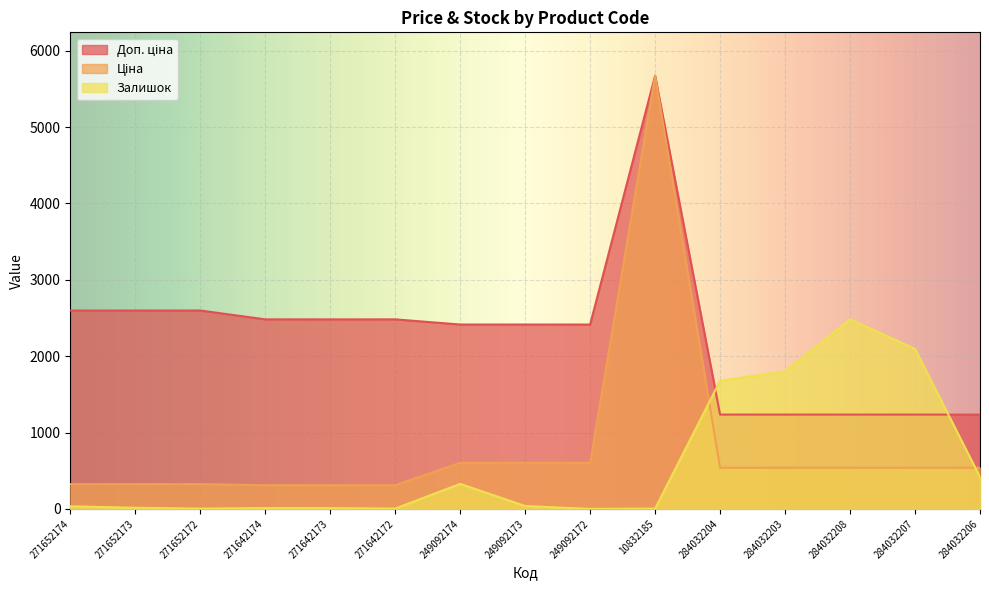

How many lines are shown in the chart?

3